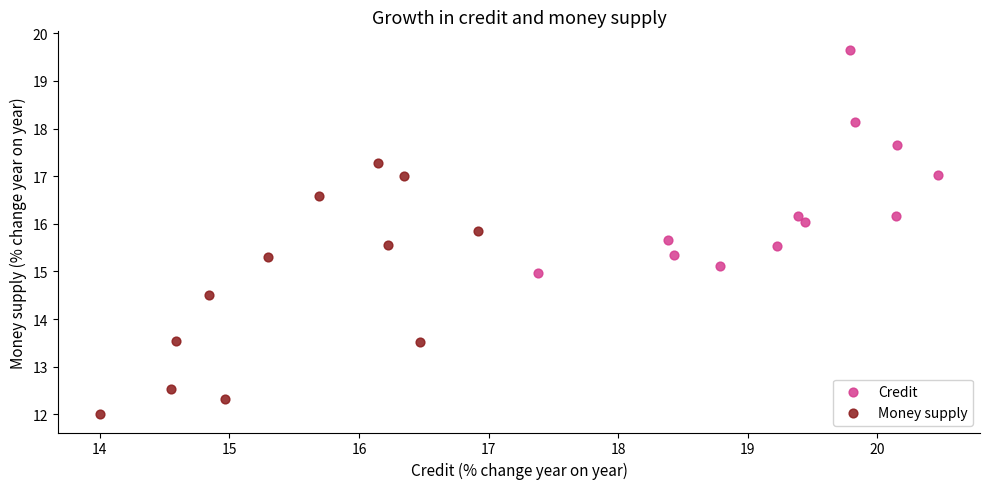

What are all the series names shown in the legend?

Credit, Money supply